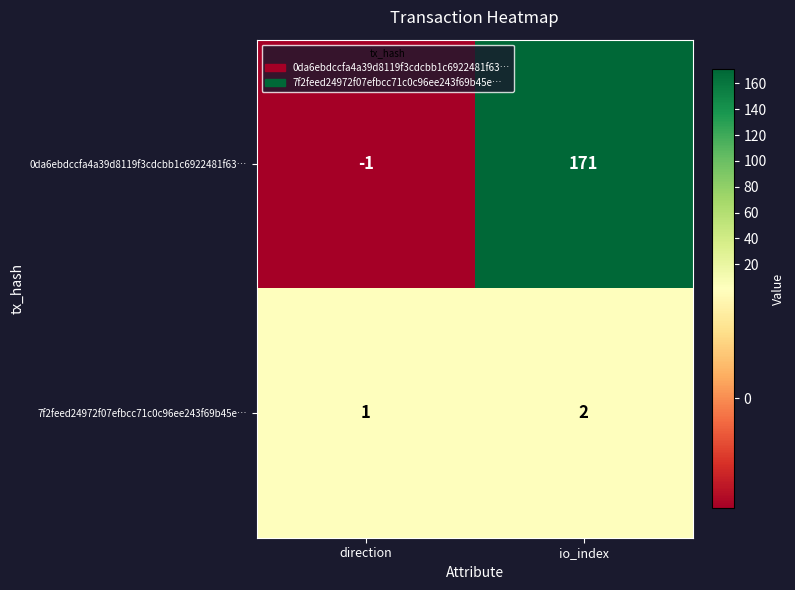

The value of 0da6ebdccfa4a39d8119f3cdcbb1c6922481f63… at io_index is 171. True or false?

True